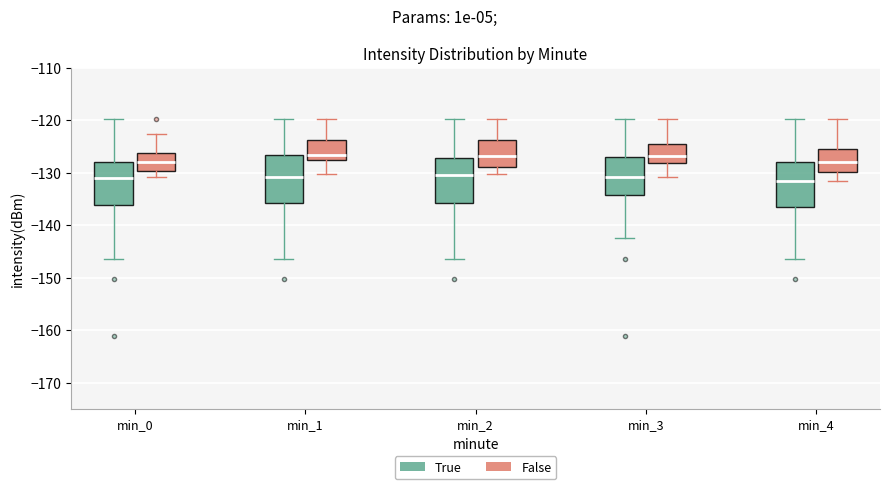

Reading left to right, read every box against the y-axis: the position of its median line, the range the box covers, and the ends of its whiskers. The values are not printed on the chart, so give them approximately, as read against the axis.

min_0 (True): median -131, box -136 to -128, whiskers -146 to -120
min_0 (False): median -128, box -130 to -126, whiskers -131 to -123
min_1 (True): median -131, box -136 to -127, whiskers -146 to -120
min_1 (False): median -127, box -128 to -124, whiskers -130 to -120
min_2 (True): median -131, box -136 to -127, whiskers -146 to -120
min_2 (False): median -127, box -129 to -124, whiskers -130 to -120
min_3 (True): median -131, box -134 to -127, whiskers -143 to -120
min_3 (False): median -127, box -128 to -125, whiskers -131 to -120
min_4 (True): median -132, box -136 to -128, whiskers -146 to -120
min_4 (False): median -128, box -130 to -126, whiskers -132 to -120